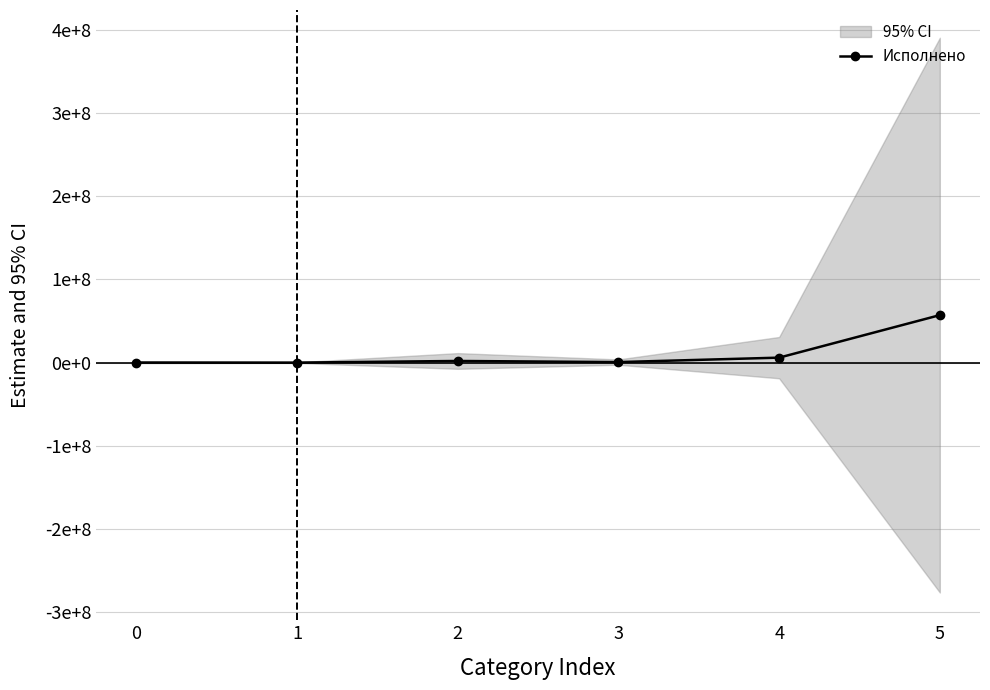

True or false: the data shows 714924.4 at 3.

True